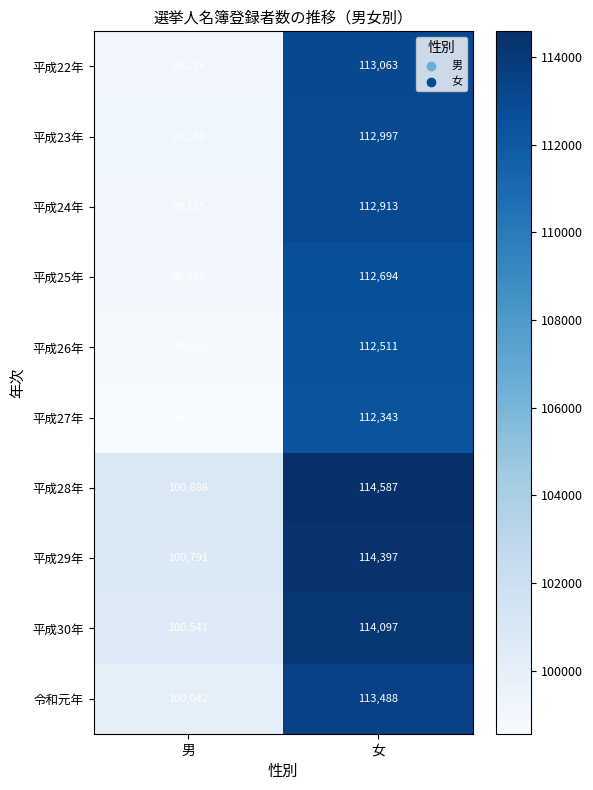

At 女, list the series in order from smallest to largest.

平成27年, 平成26年, 平成25年, 平成24年, 平成23年, 平成22年, 令和元年, 平成30年, 平成29年, 平成28年